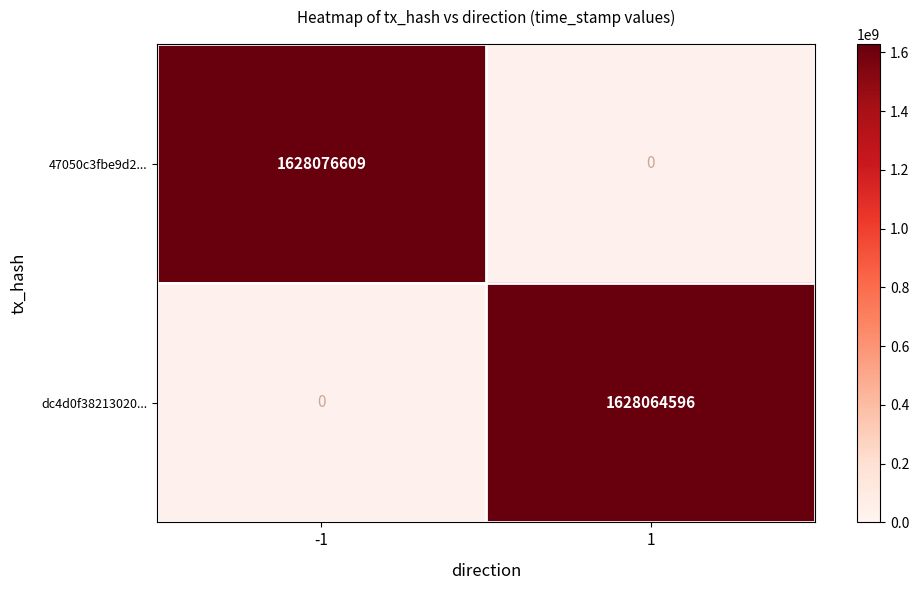

True or false: 47050c3fbe9d2... has a value of 924316468 at -1.

False